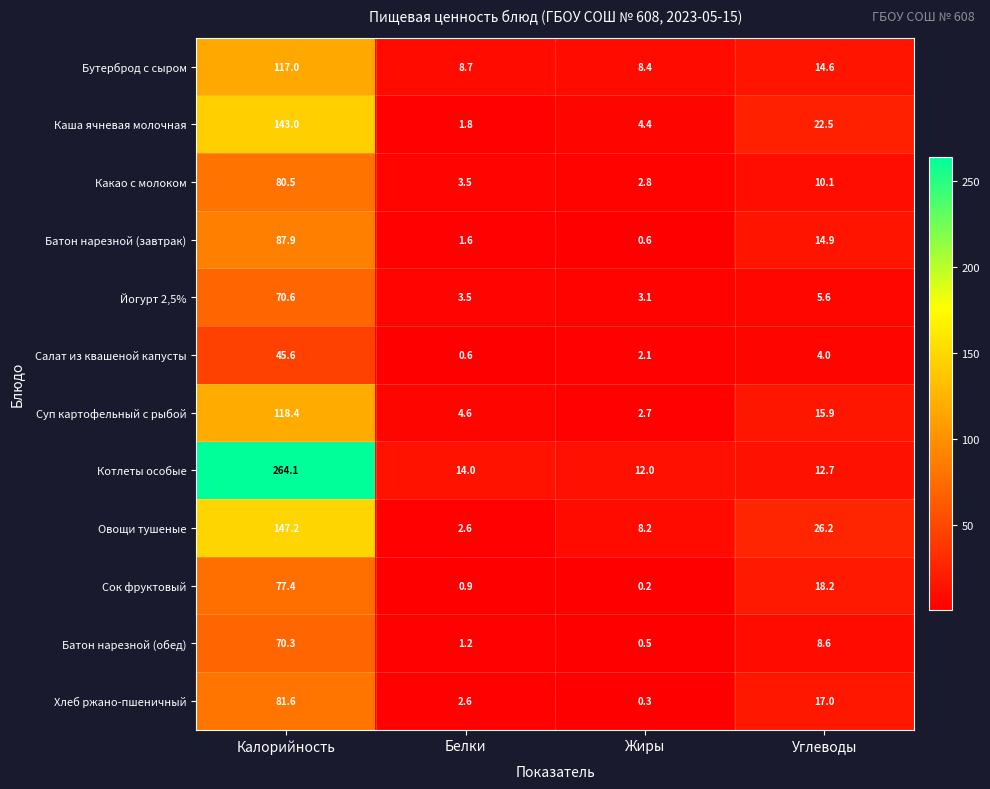

What is the difference between the Каша ячневая молочная values at Углеводы and Белки?

20.7